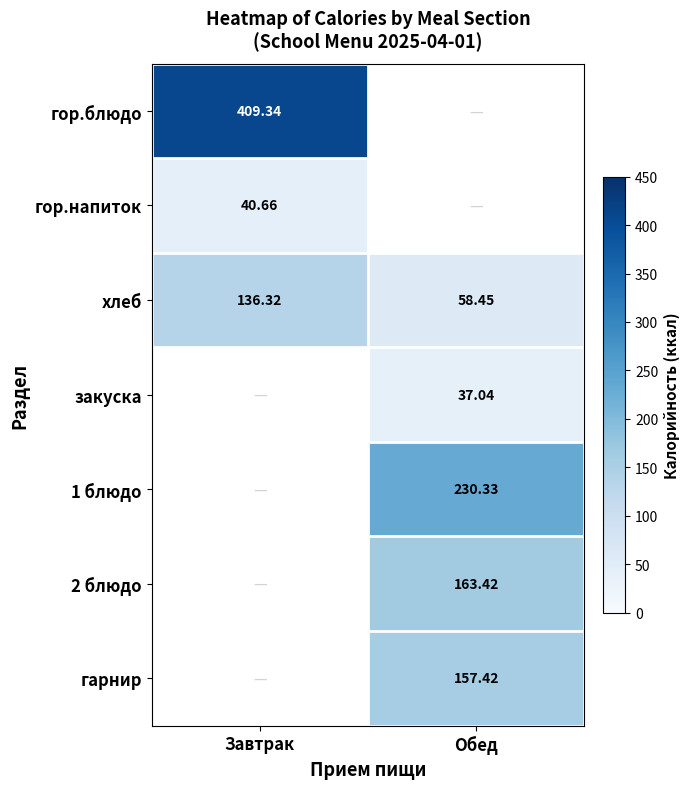

Is it true that хлеб equals 58.5 at Обед?

True